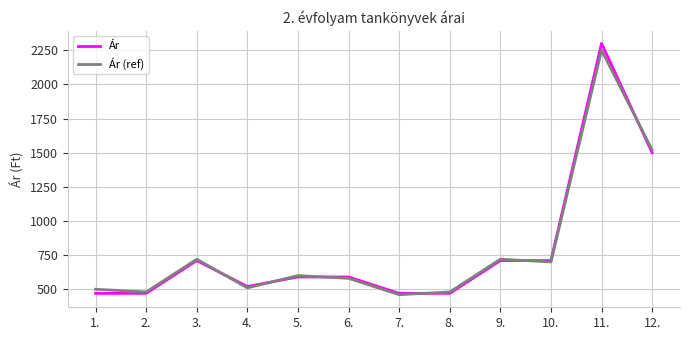

Is it true that Ár equals 590 at 5.?

True